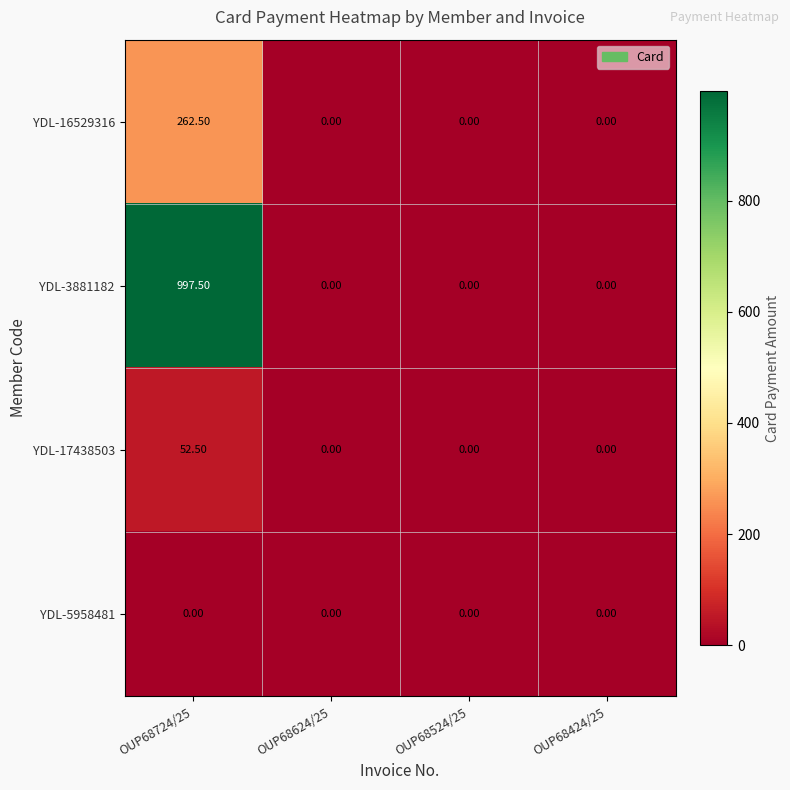

Which series has the largest range (max minus min)?

YDL-3881182